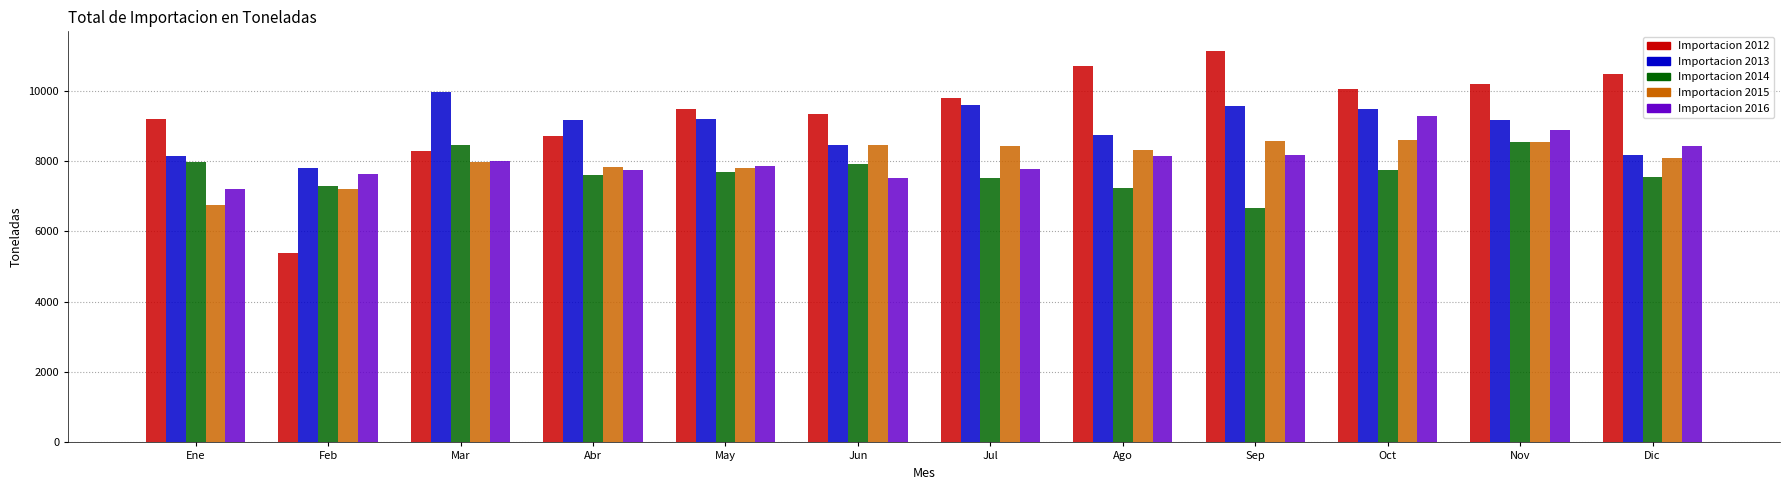

What is the difference between the maximum and minimum values in the Importacion 2016 series?

2096.4